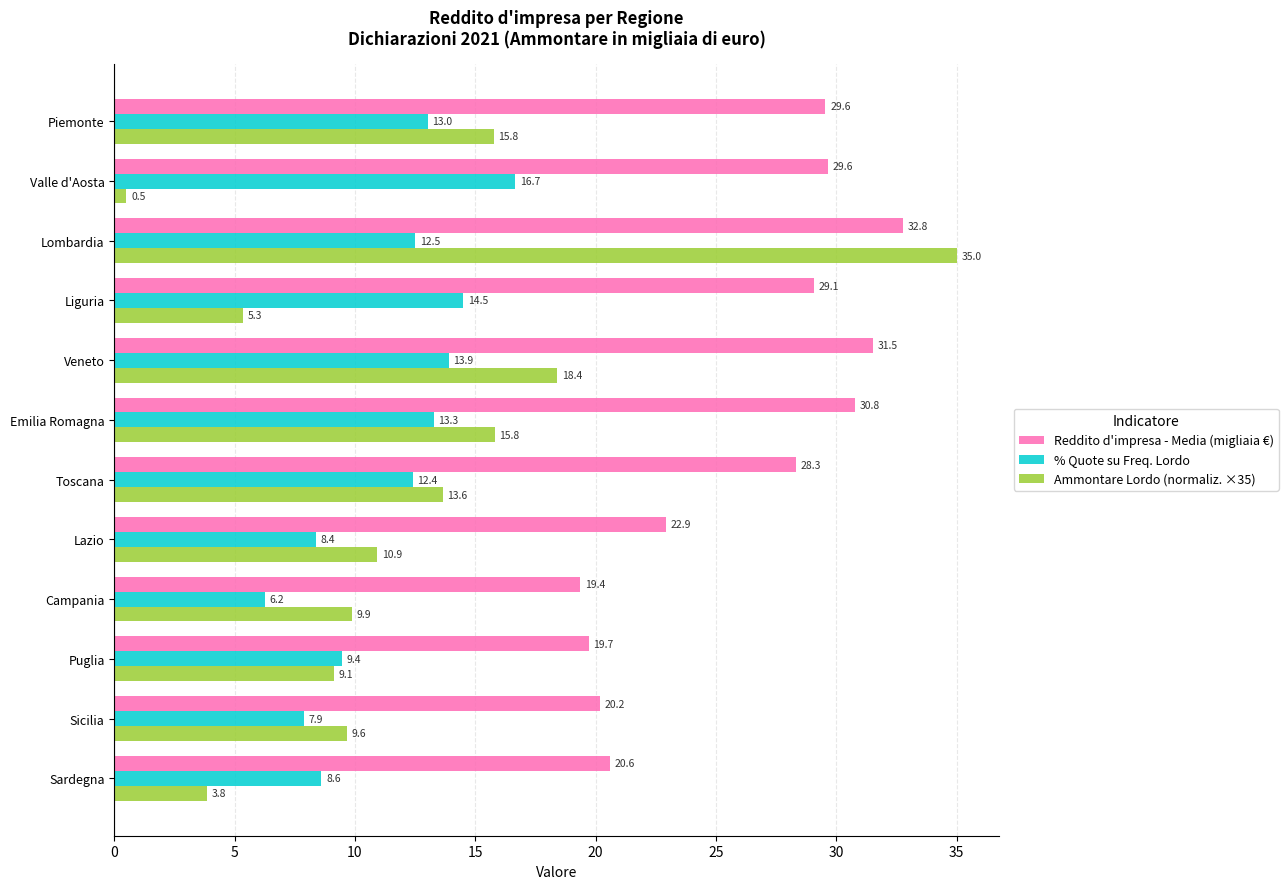

Where is % Quote su Freq. Lordo nearest to the value 11?

Toscana